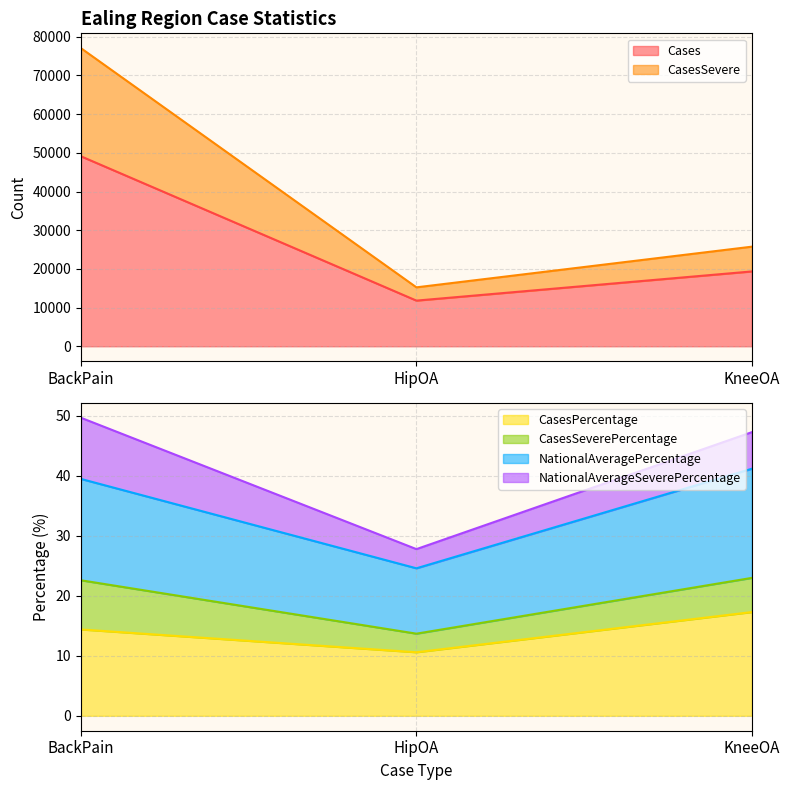

Which category has the lowest value across all series?

HipOA